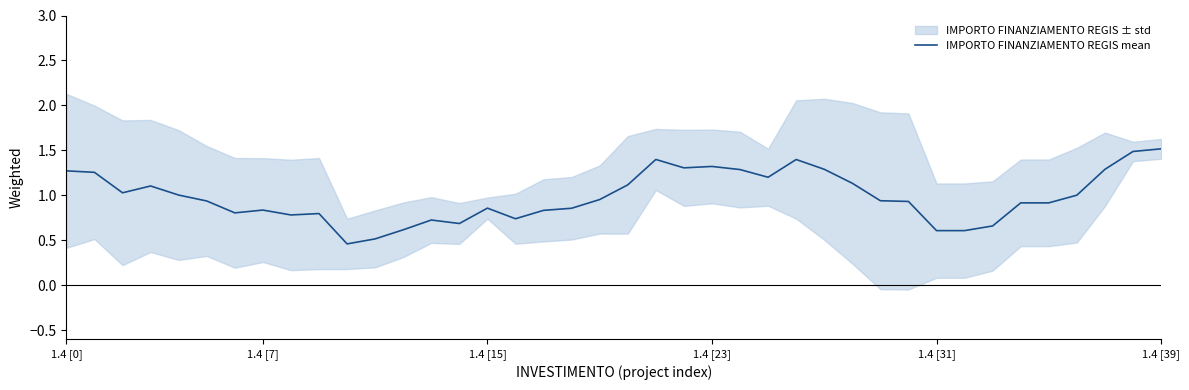

How many data points does each series have?

40